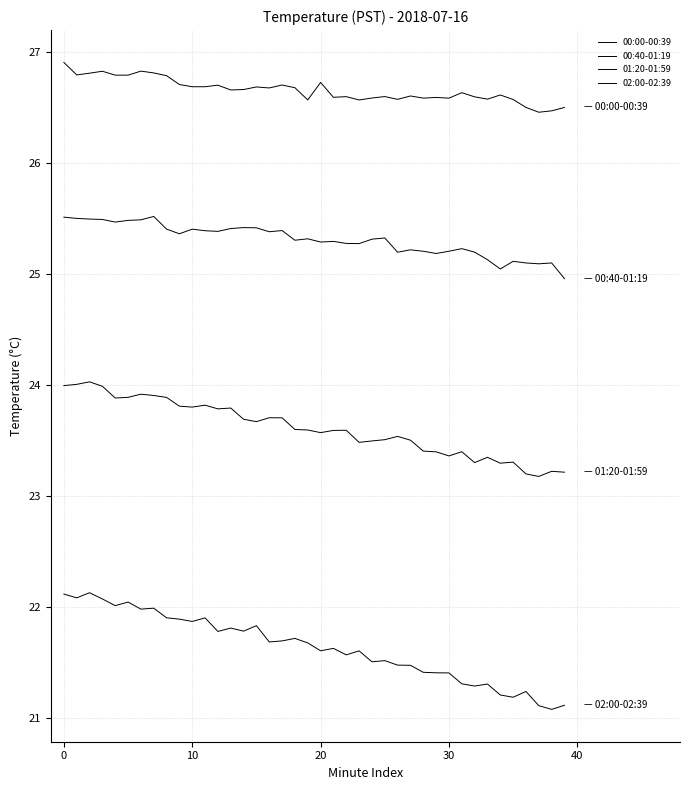

What is the maximum value for 02:00-02:39?

22.1